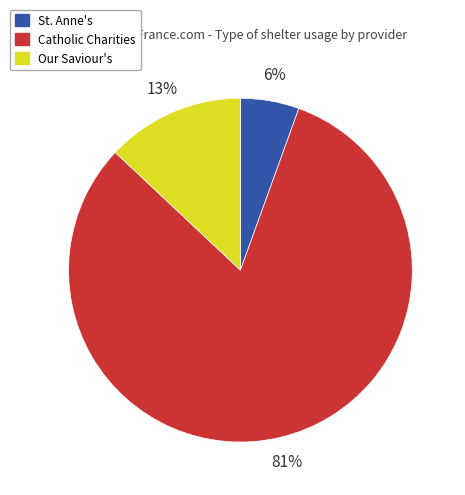

How many segments does this pie chart have?

3